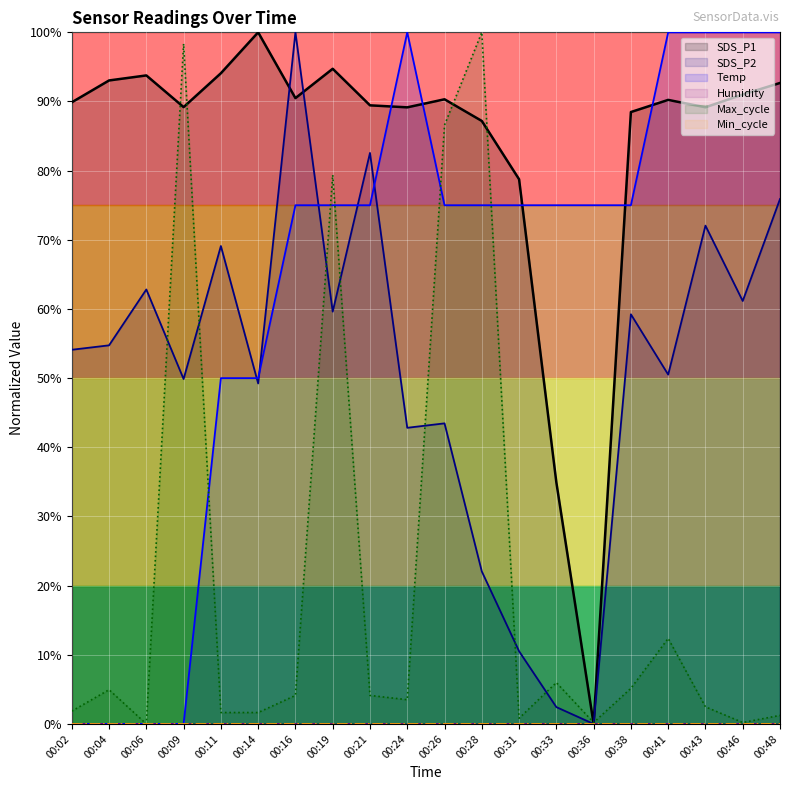

At how many categories does at least one series exceed 24?

20